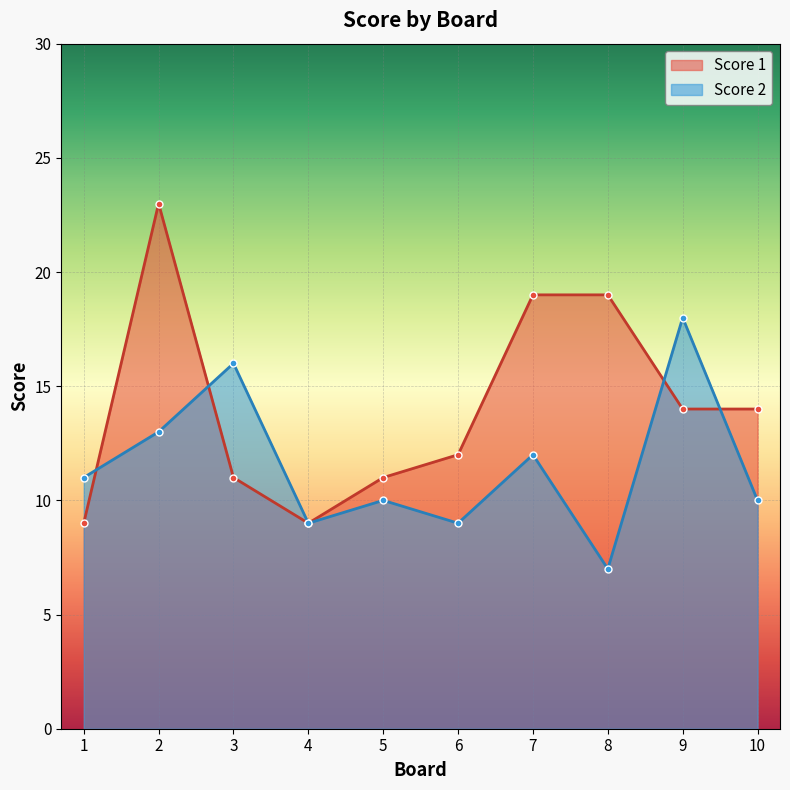

True or false: Score 1 has more than 0 interior local peaks.

True